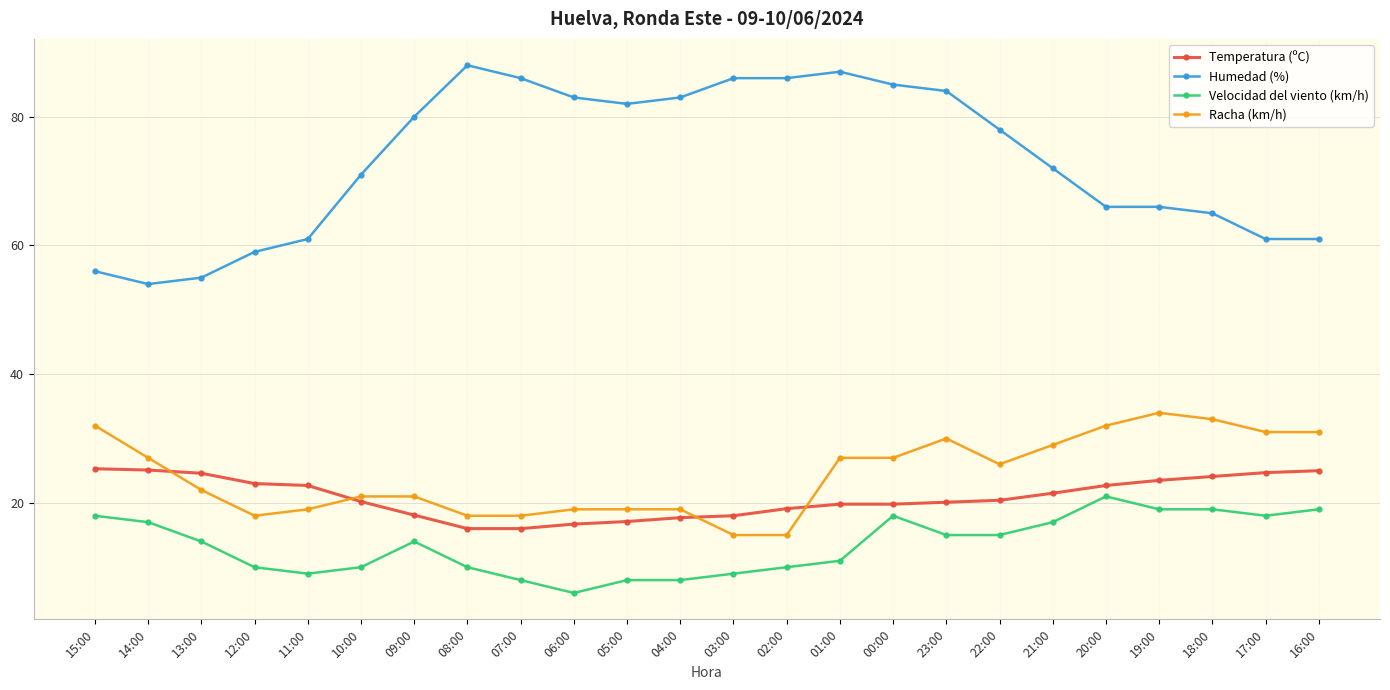

What value does the Racha (km/h) series have at 19:00?

34.0